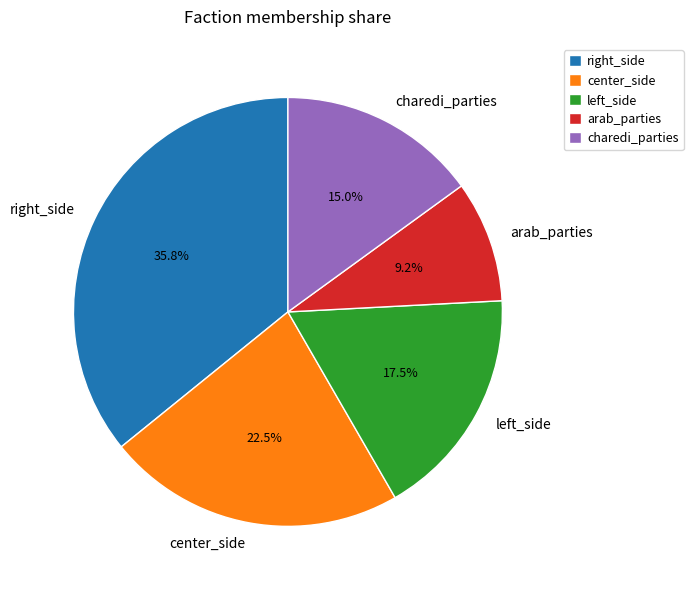

To the nearest percent, what is the difference between the largest and smallest slice percentages?

27%